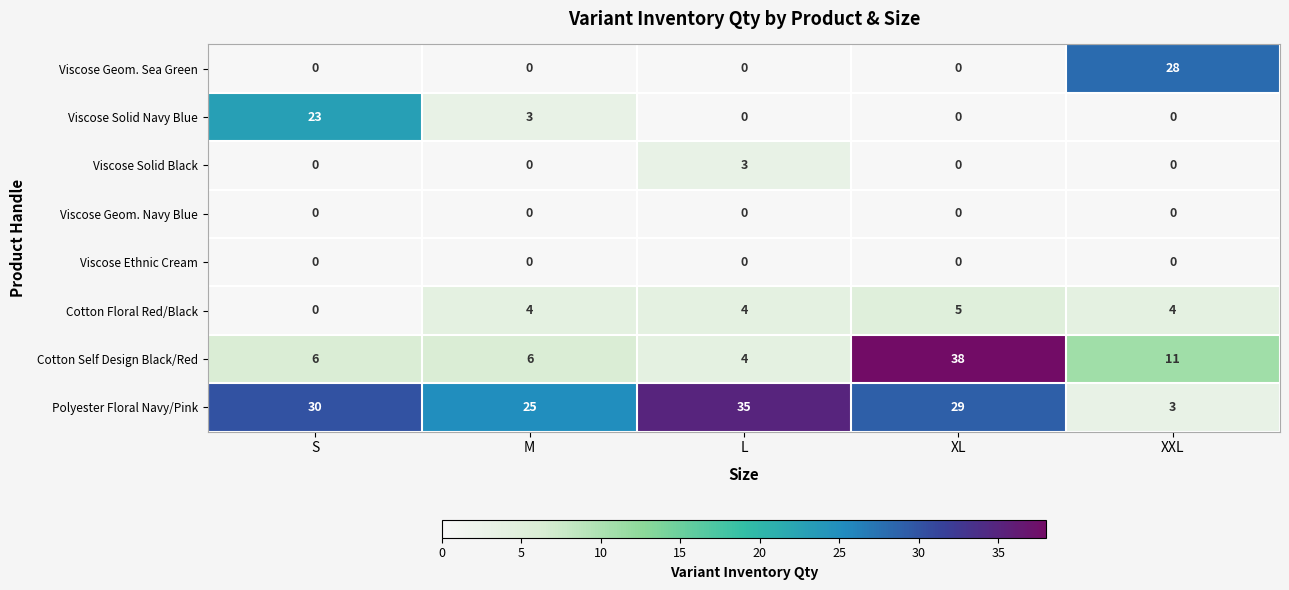

Where does the Polyester Floral Navy/Pink series first go above 29?

S